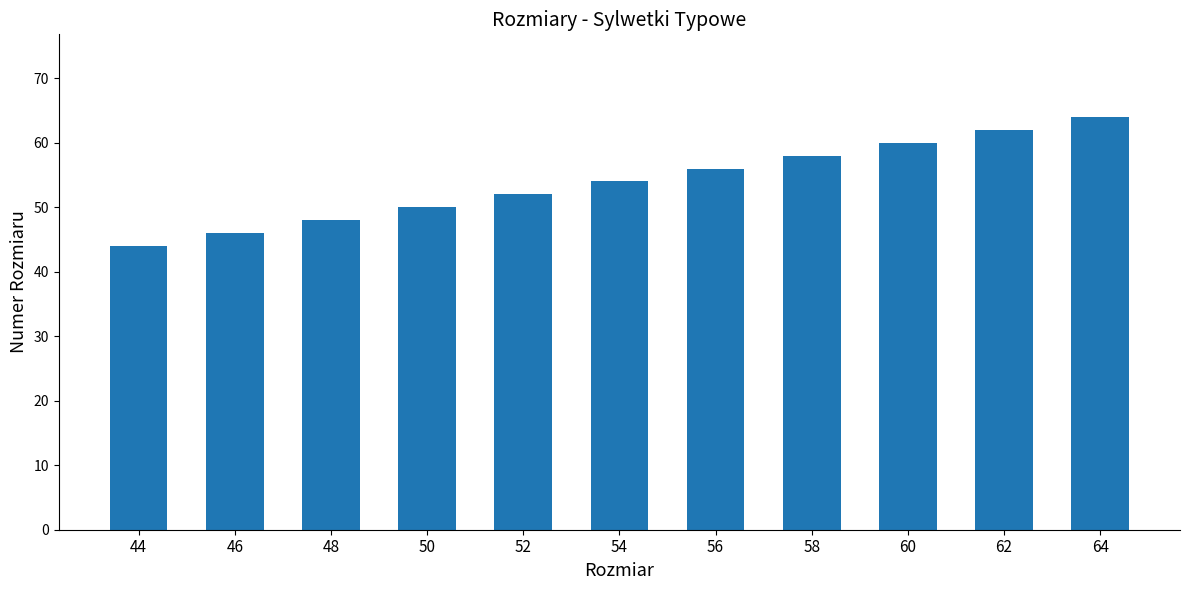

What is the sum of all values?

594